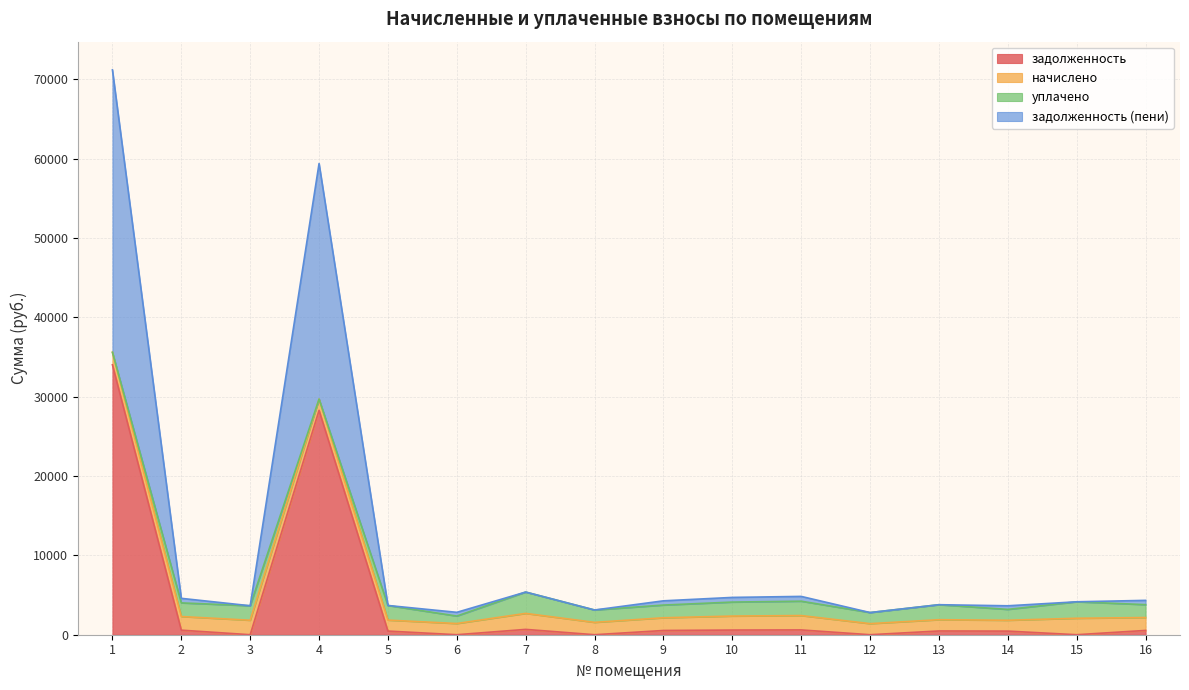

True or false: задолженность (пени) and задолженность intersect in this chart.

False